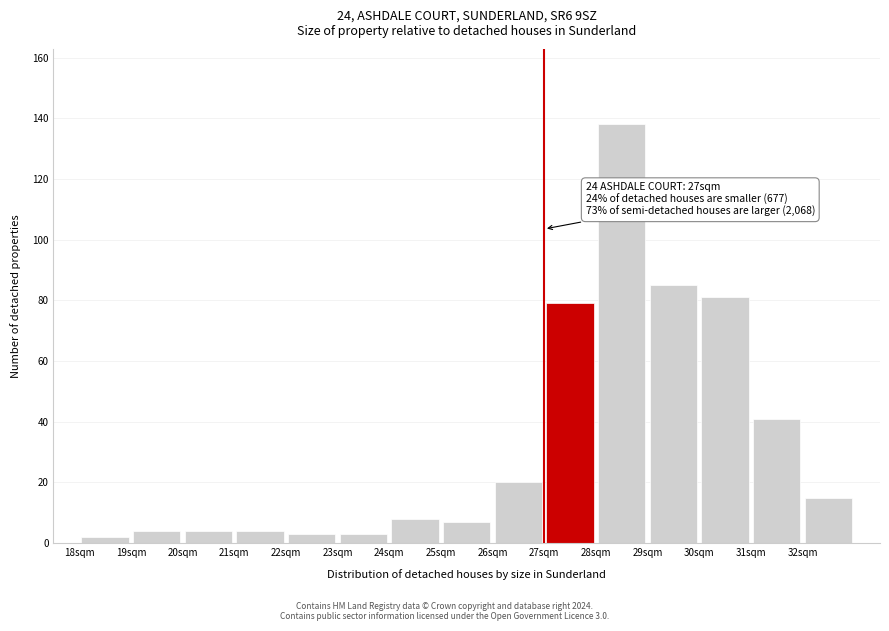

Over which range of the x-axis is the bar tallest?

28 to 29